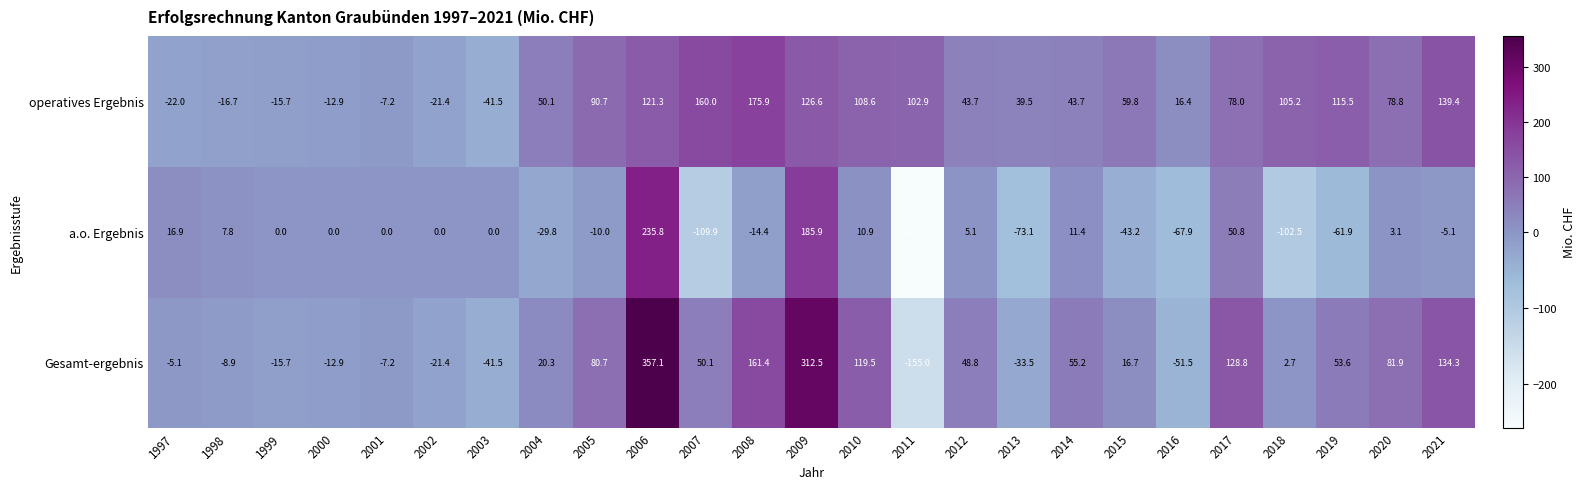

How many series are shown in this chart?

3